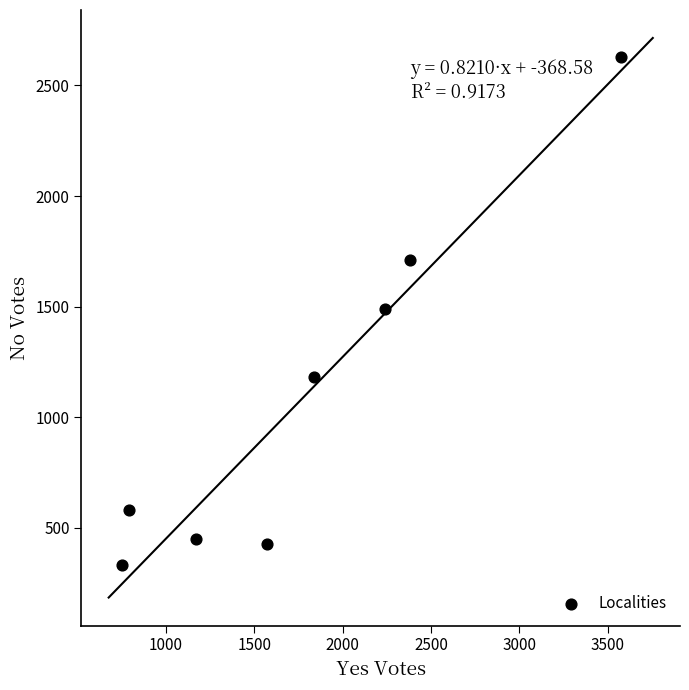

What is the range of Y values (max minus min)?

2295